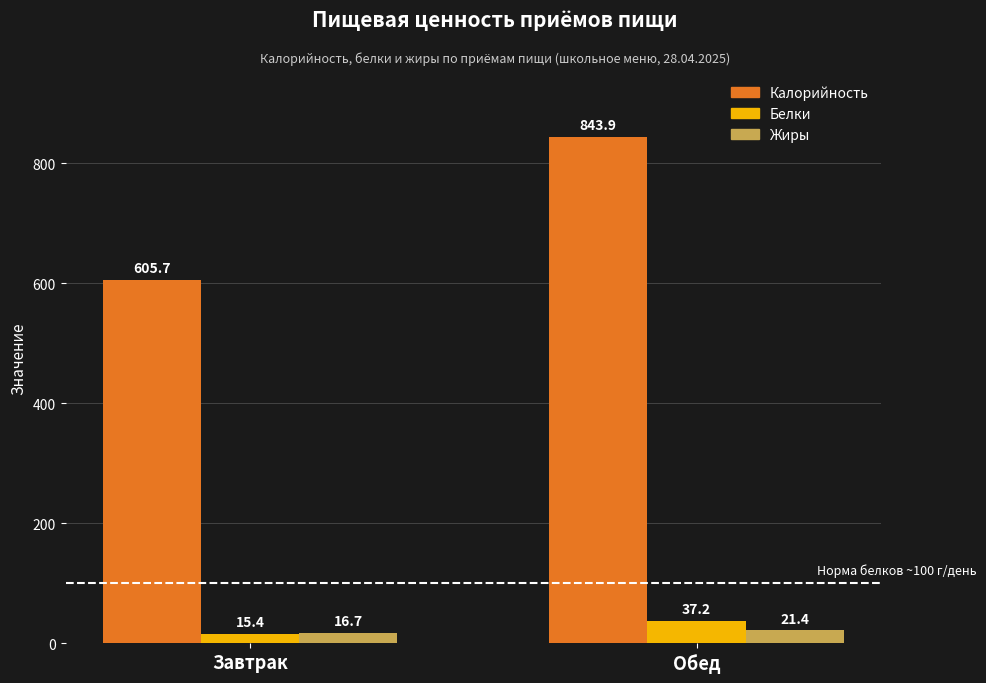

What is the label of the 1st bar from the right?

Обед